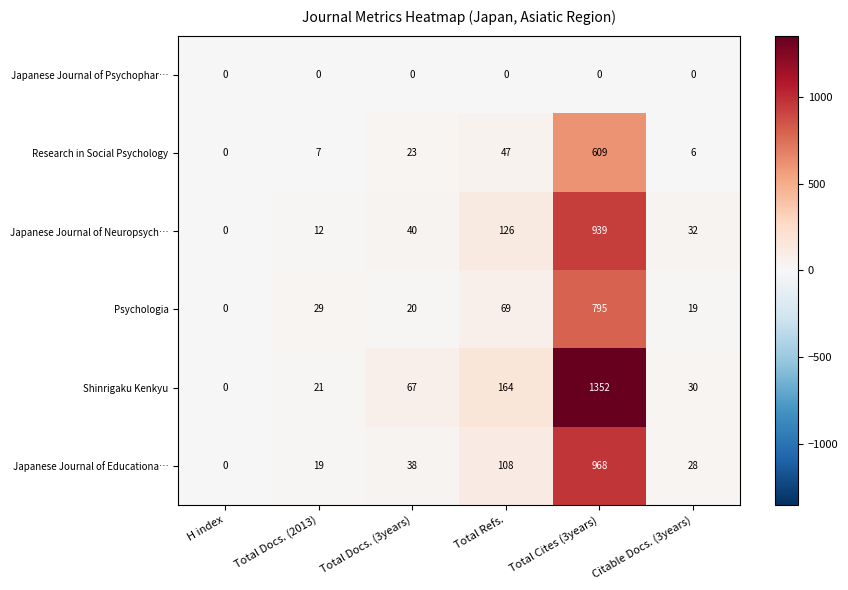

Which series has the largest range (max minus min)?

Shinrigaku Kenkyu